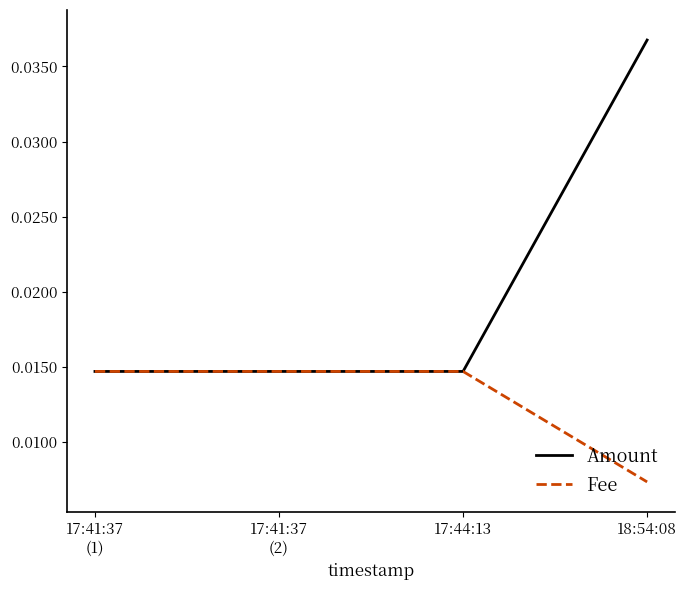

At how many categories does at least one series exceed 0?

4